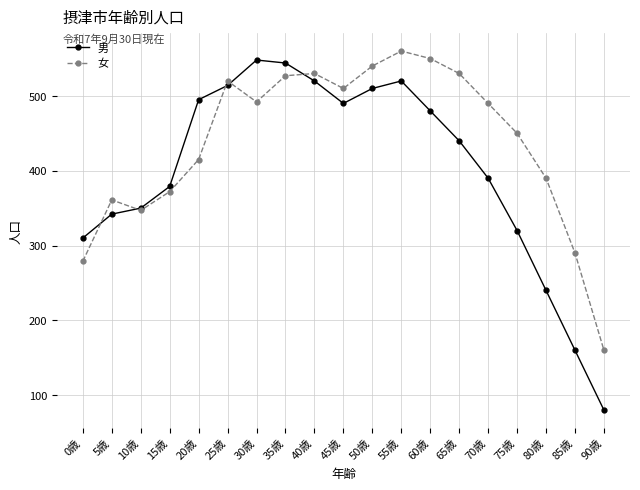

What is the minimum value shown in the chart?

80